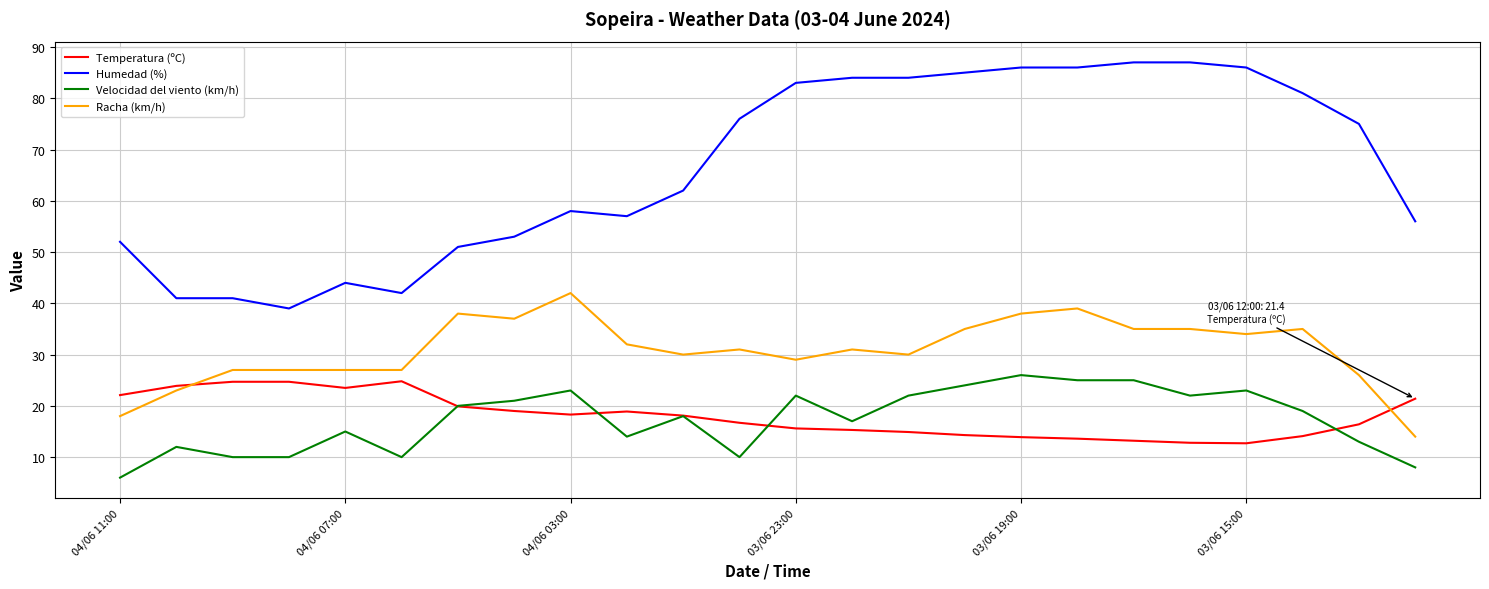

What is the lowest value of the Temperatura (ºC) series?

12.7